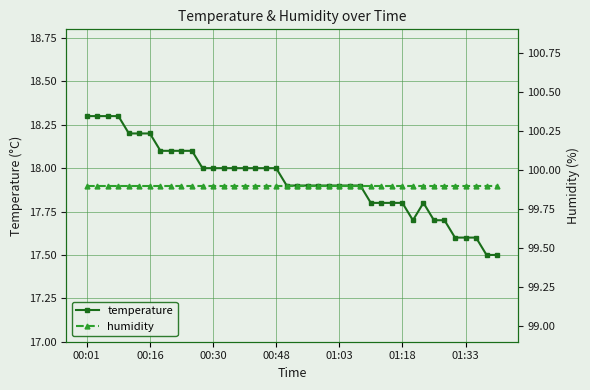

At how many categories does at least one series exceed 59?

40